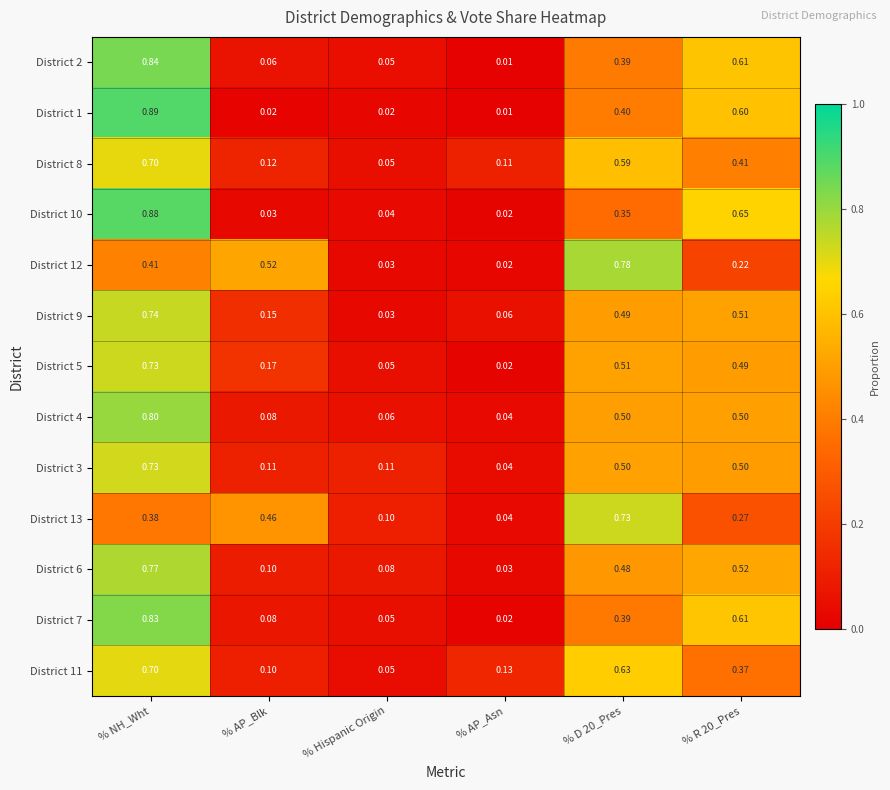

Where is District 1 nearest to the value 0?

% AP_Asn